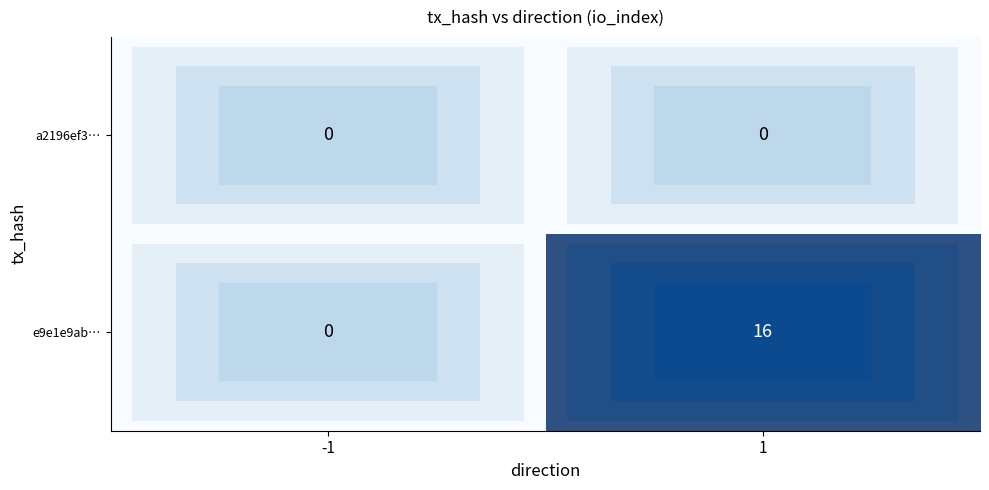

What is the difference between the e9e1e9ab… values at 1 and -1?

16